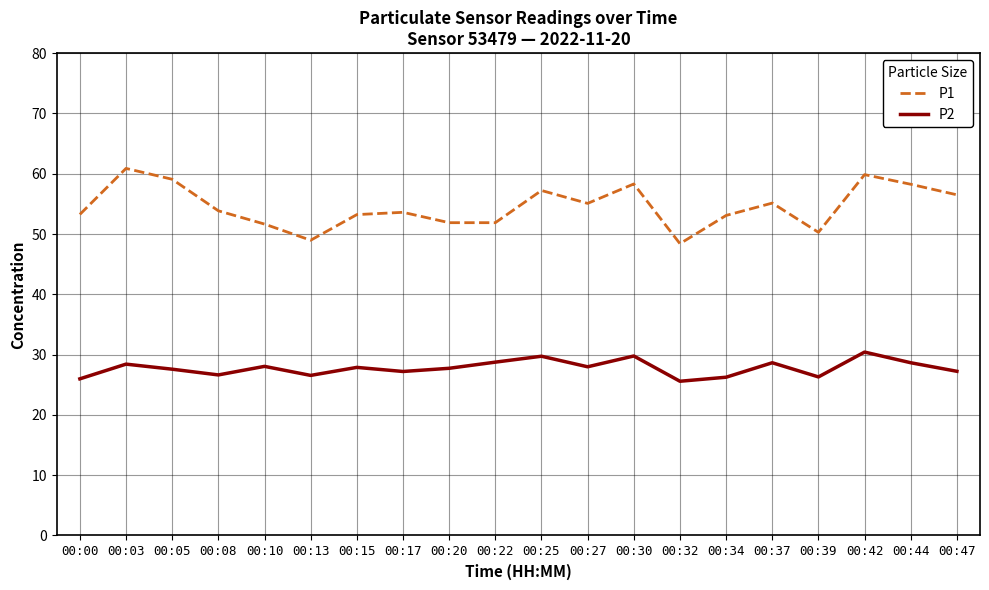

True or false: P2 and P1 intersect in this chart.

False